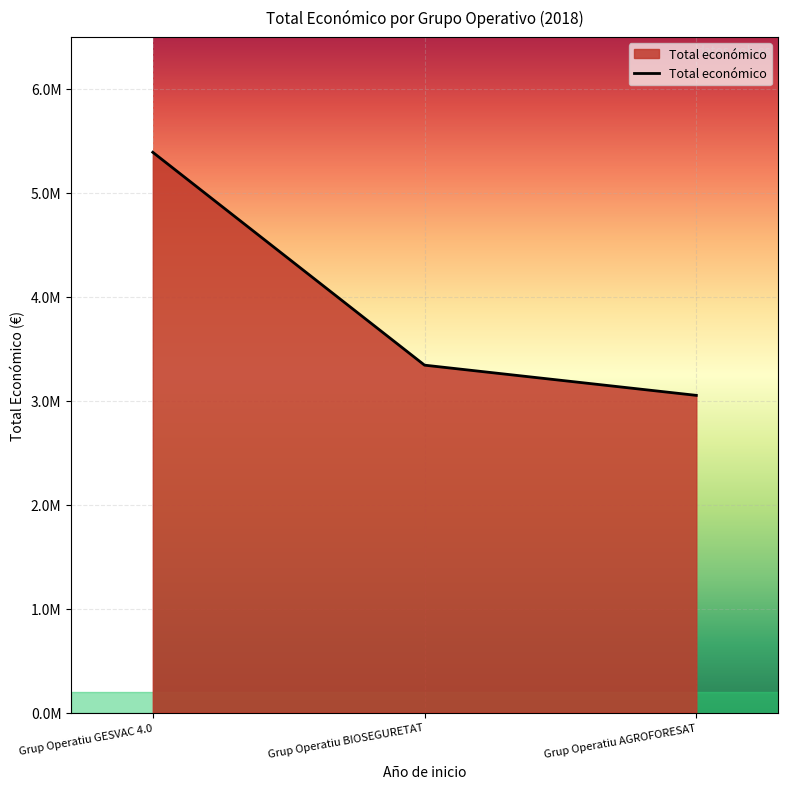

True or false: the data shows 1008828 at Grup Operatiu AGROFORESAT.

False